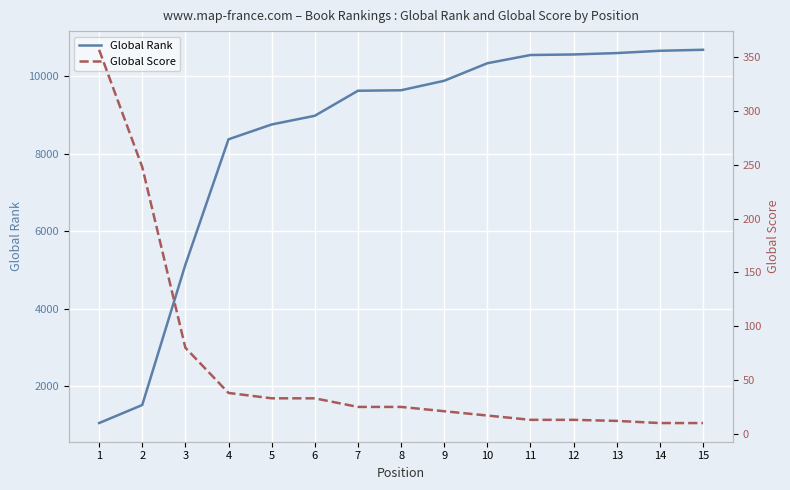

Which category has the lowest value in the Global Score series?

14